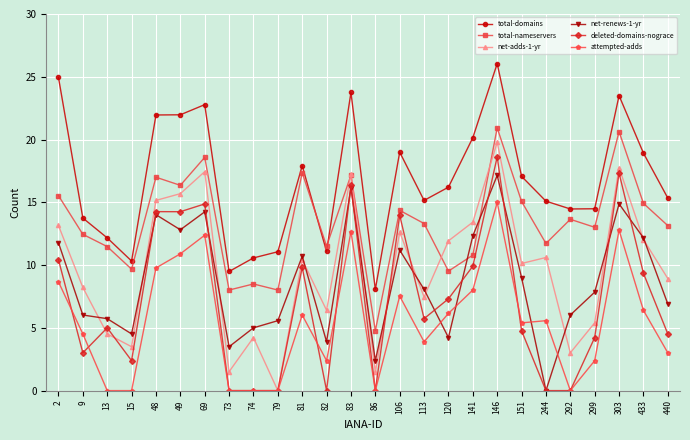

What is the difference between the second highest and minimum values in the attempted-adds series?

12.8